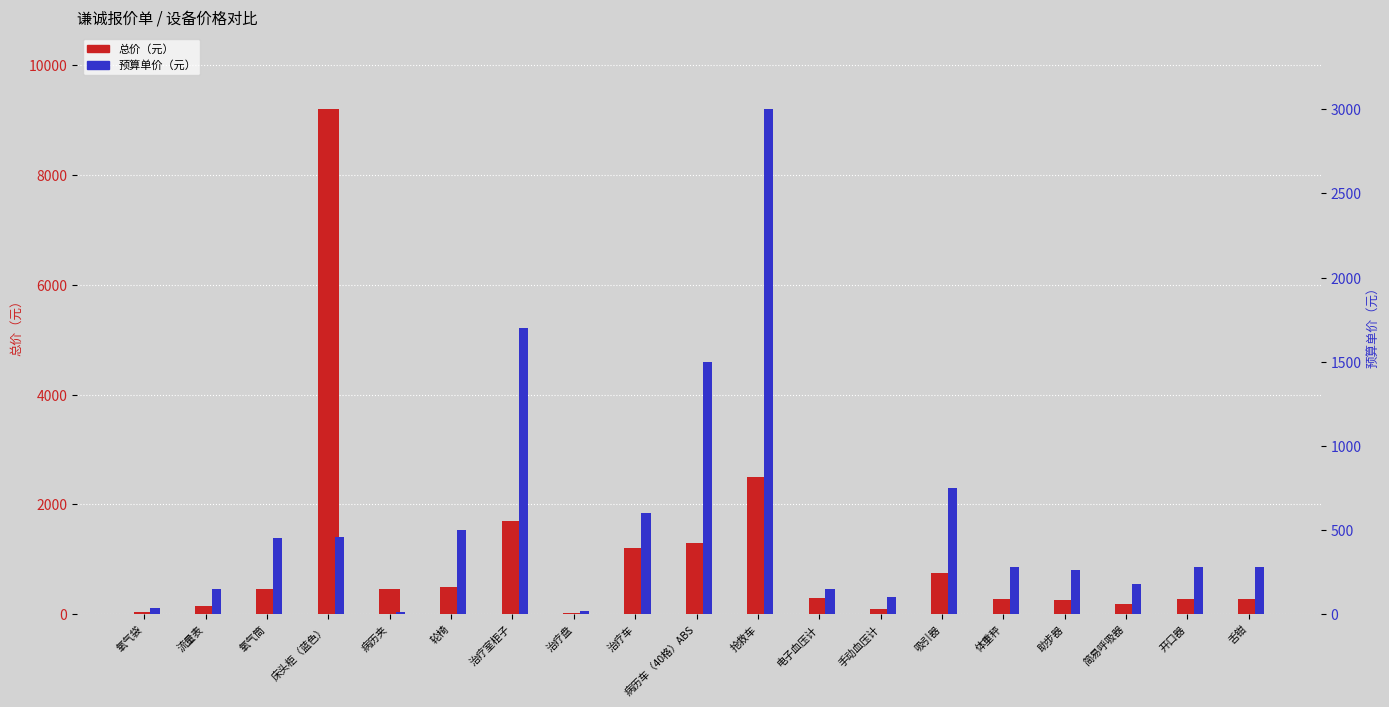

What is the value of the 预算单价（元） bar at the 16th from the left?

260